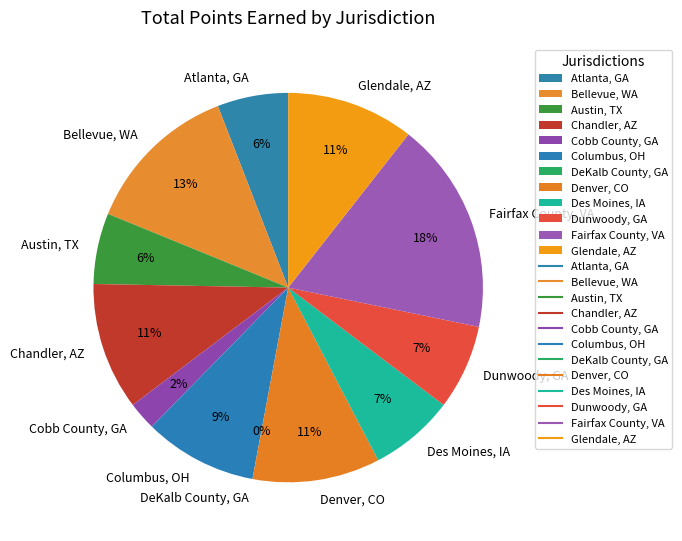

To the nearest percent, what percentage of the pie is Denver, CO?

11%